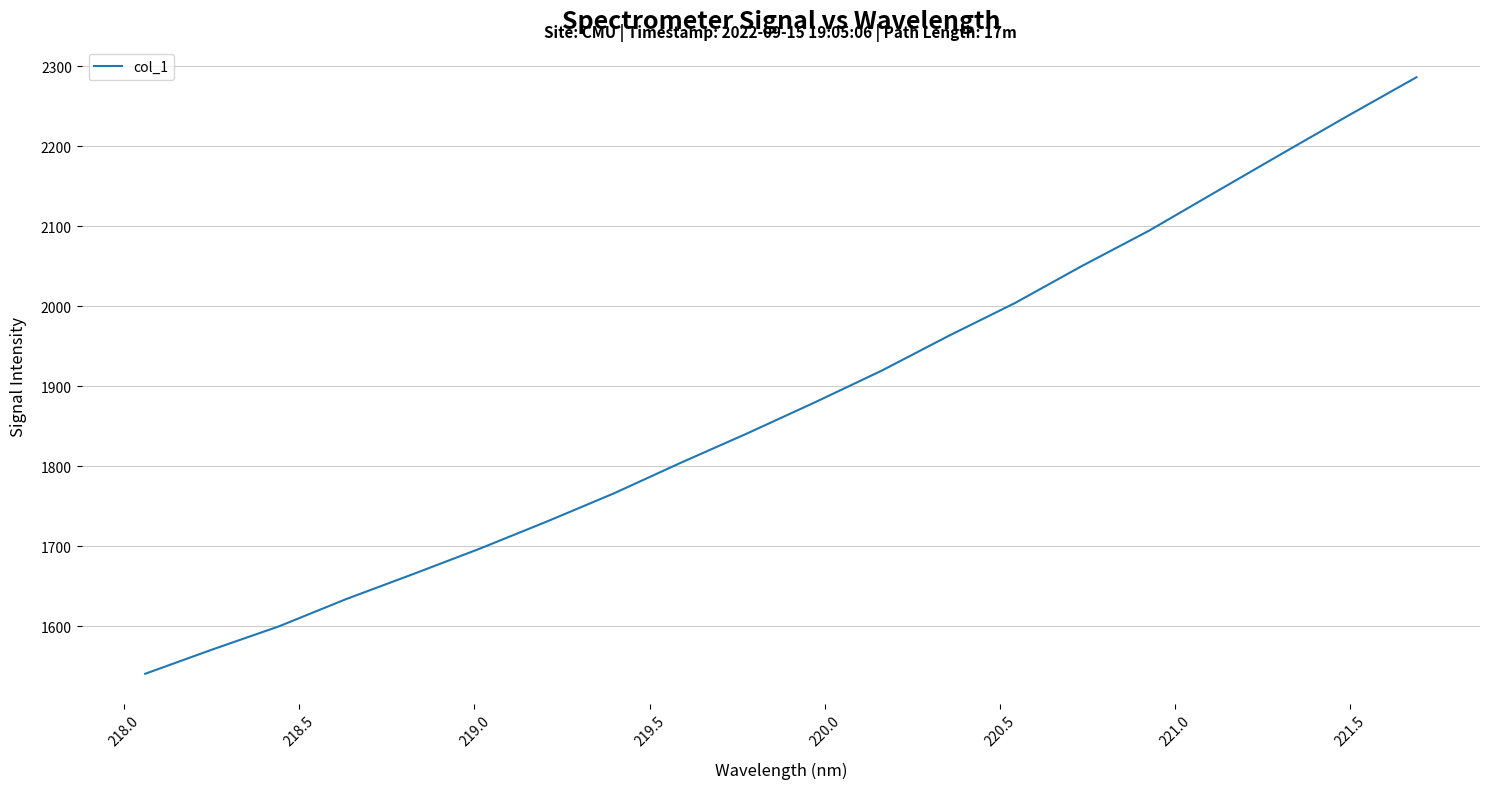

Reading left to right, list all the values displayed in this chart.

1540.8	1571.0	1600.1	1634.0	1665.2	1697.1	1730.9	1766.1	1804.3	1841.3	1879.7	1919.3	1962.7	2004.1	2050.3	2094.3	2142.8	2191.1	2239.0	2286.0